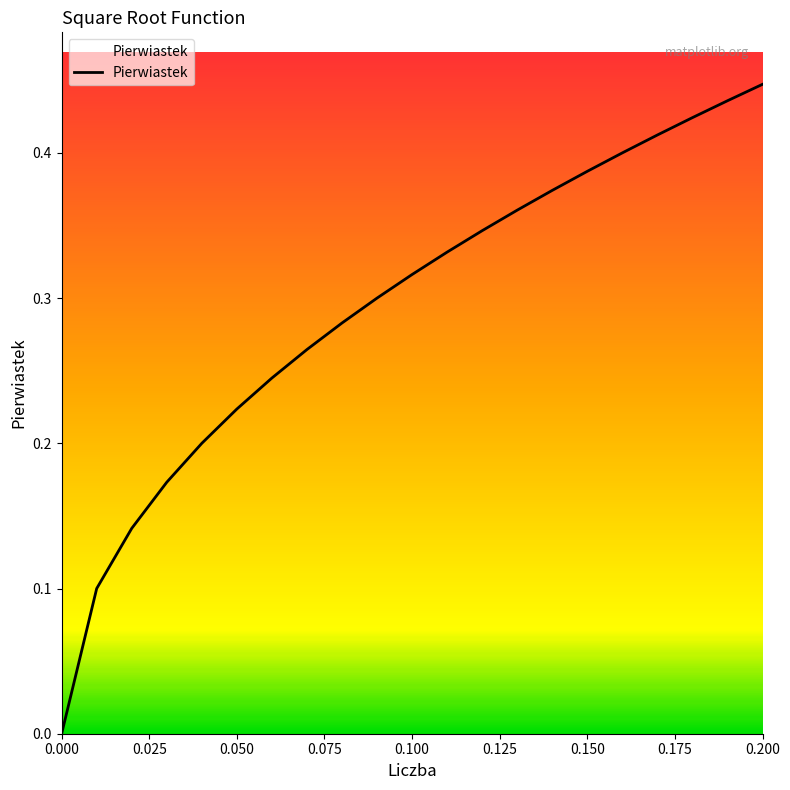

Is this an area chart (filled region under the line)?

Yes